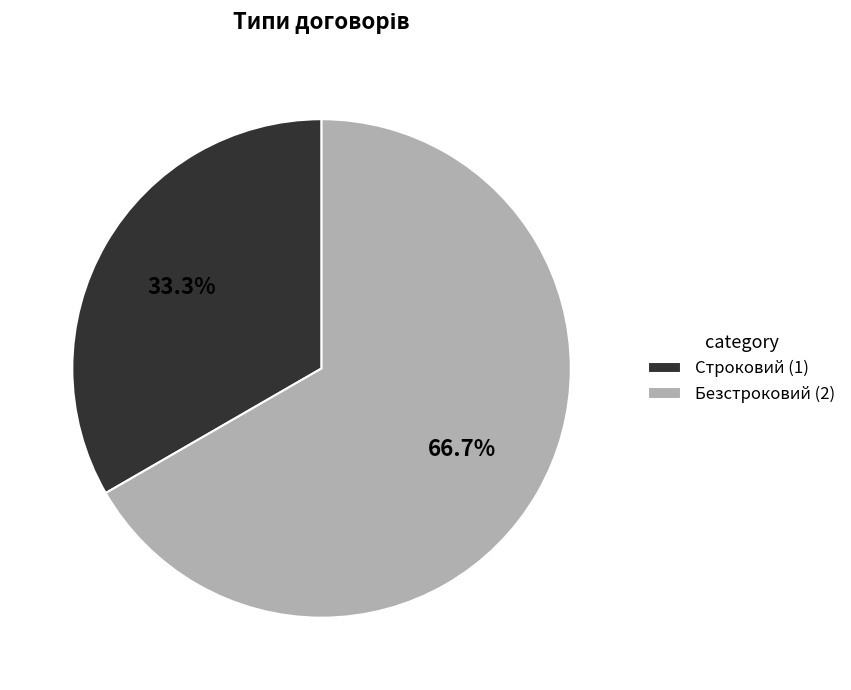

To the nearest percent, what portion does Строковий represent?

33%